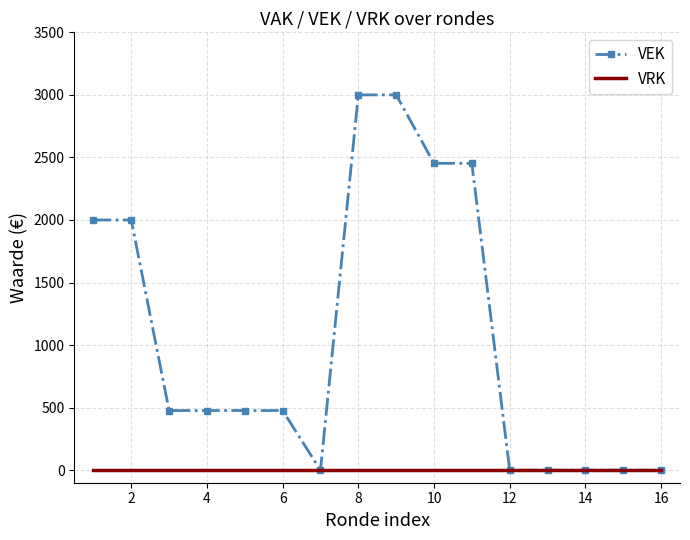

How many series are shown in this chart?

2